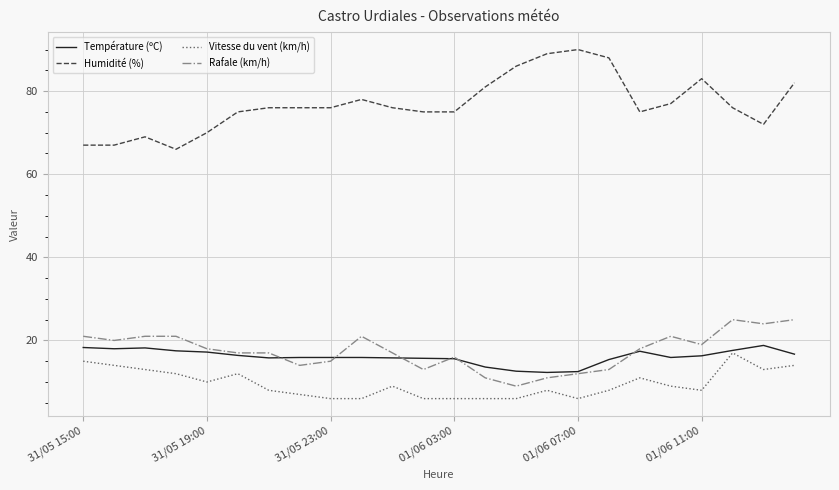

What is the minimum value for Température (ºC)?

12.3